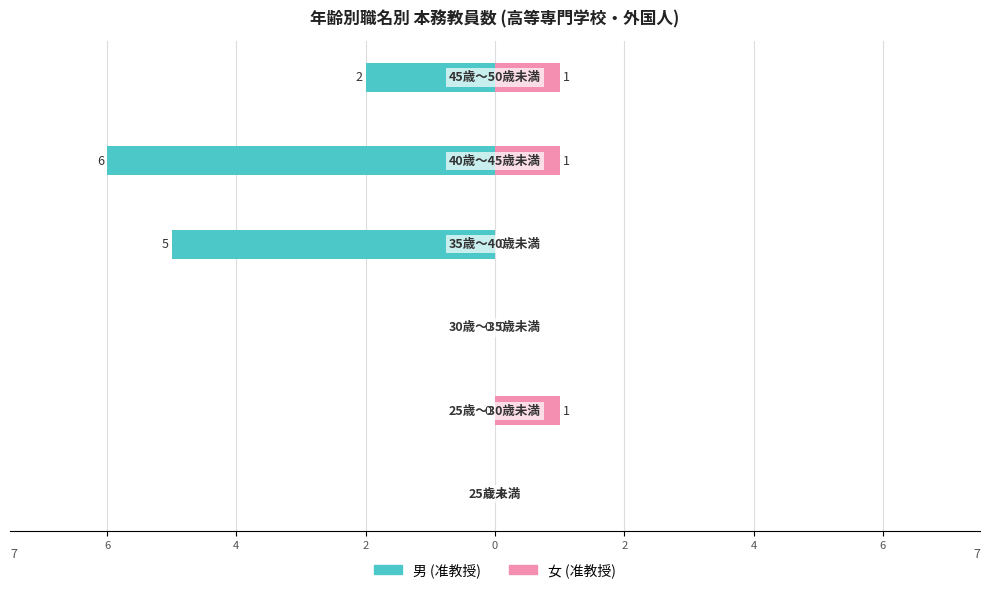

What is the difference between the second highest and minimum values in the 女 (准教授) series?

1